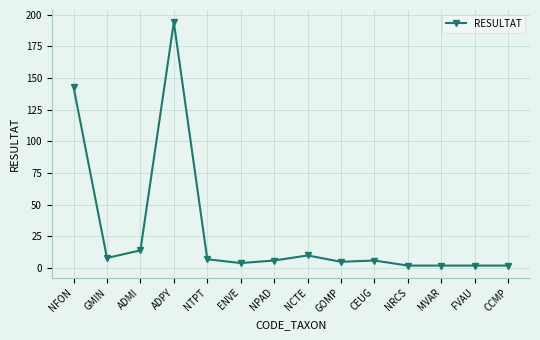

What is the difference between the maximum and second lowest values?

192